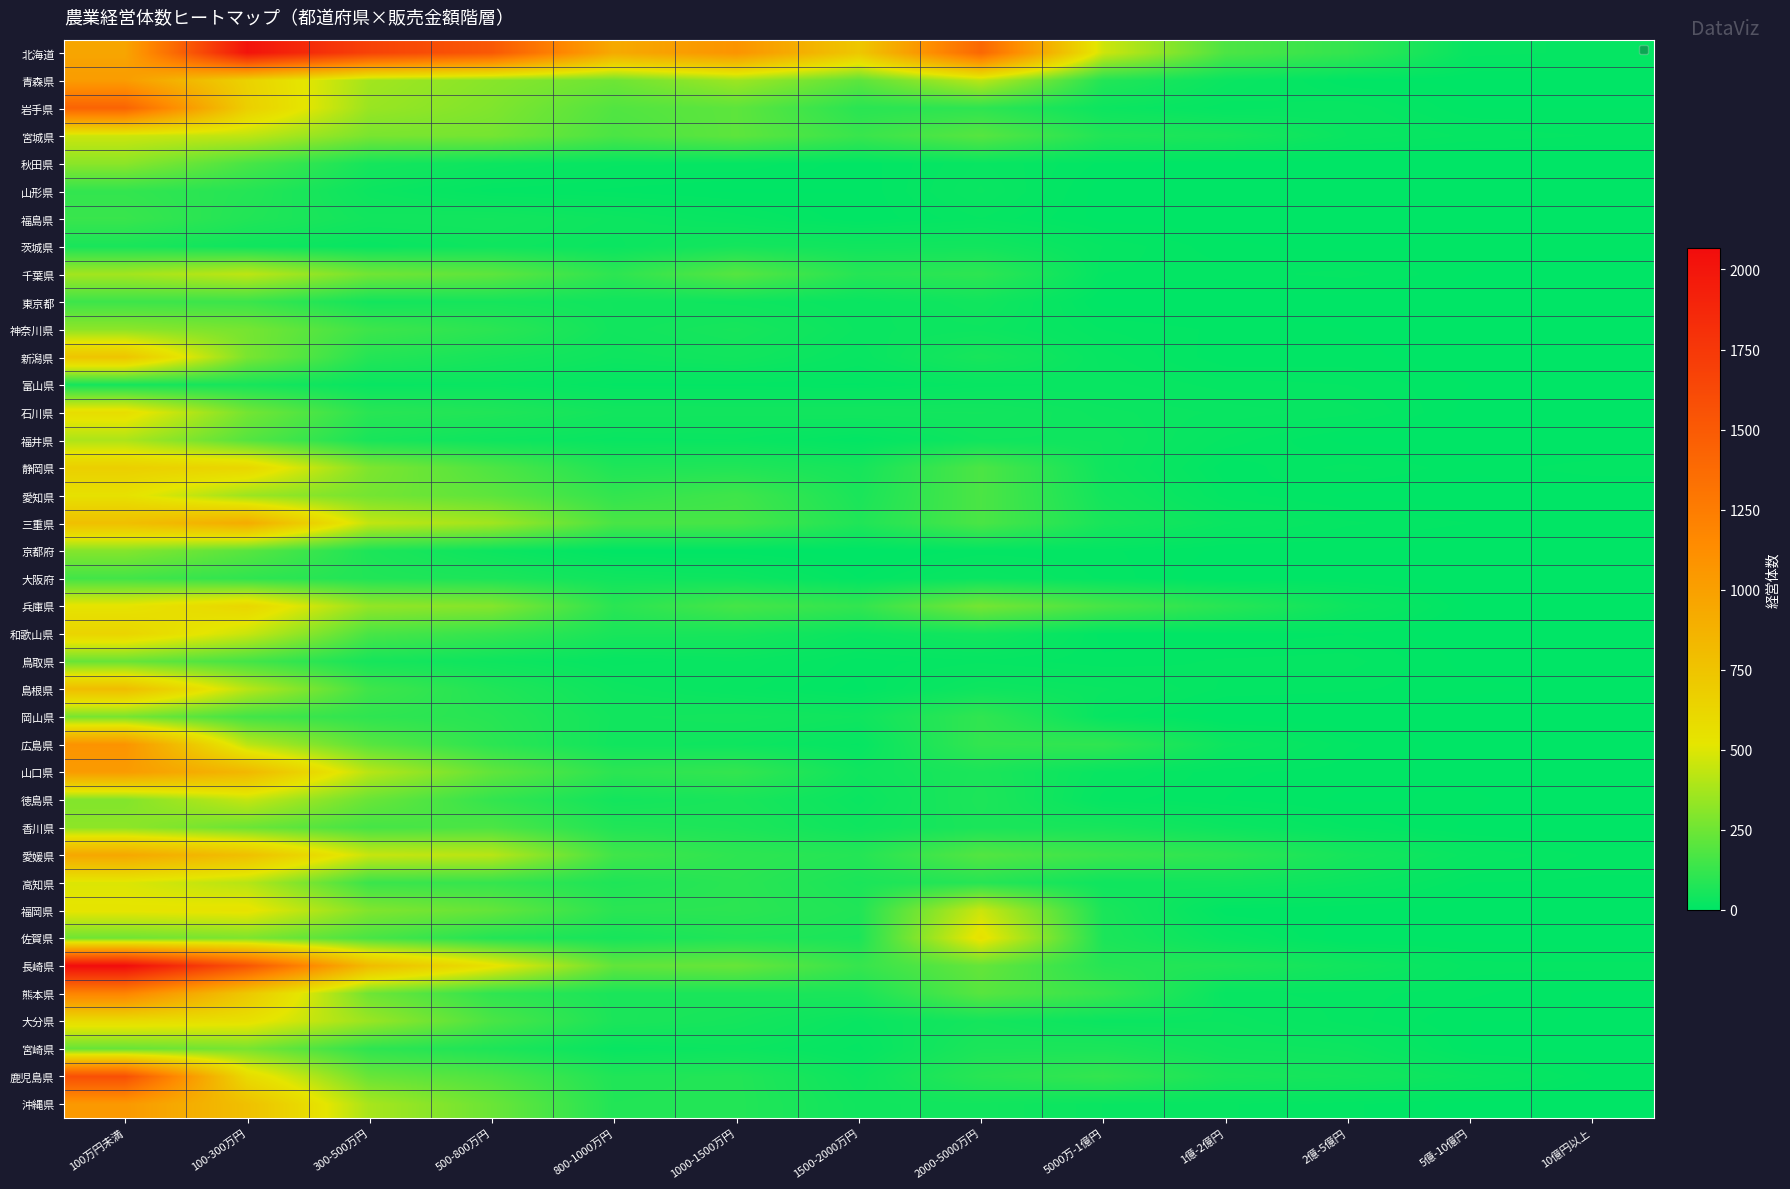

Reading left to right, list all the values displayed in this chart.

北海道: 100万円未満=962	100-300万円=2013	300-500万円=1674	500-800万円=1512	800-1000万円=929	1000-1500万円=1083	1500-2000万円=725	2000-5000万円=1403	5000万-1億円=463	1億-2億円=175	2億-5億円=117	5億-10億円=18	10億円以上=15
青森県: 100万円未満=1025	100-300万円=650	300-500万円=367	500-800万円=307	800-1000万円=251	1000-1500万円=357	1500-2000万円=210	2000-5000万円=419	5000万-1億円=79	1億-2億円=26	2億-5億円=4	5億-10億円=3	10億円以上=4
岩手県: 100万円未満=1432	100-300万円=671	300-500万円=347	500-800万円=290	800-1000万円=186	1000-1500万円=211	1500-2000万円=95	2000-5000万円=104	5000万-1億円=29	1億-2億円=13	2億-5億円=20	5億-10億円=4	10億円以上=4
宮城県: 100万円未満=458	100-300万円=430	300-500万円=276	500-800万円=266	800-1000万円=170	1000-1500万円=212	1500-2000万円=130	2000-5000万円=197	5000万-1億円=77	1億-2億円=59	2億-5億円=24	5億-10億円=15	10億円以上=12
秋田県: 100万円未満=316	100-300万円=166	300-500万円=51	500-800万円=32	800-1000万円=17	1000-1500万円=16	1500-2000万円=5	2000-5000万円=21	5000万-1億円=7	1億-2億円=0	2億-5億円=1	5億-10億円=0	10億円以上=0
山形県: 100万円未満=115	100-300万円=85	300-500万円=29	500-800万円=10	800-1000万円=7	1000-1500万円=3	1500-2000万円=4	2000-5000万円=25	5000万-1億円=1	1億-2億円=3	2億-5億円=2	5億-10億円=0	10億円以上=0
福島県: 100万円未満=130	100-300万円=77	300-500万円=43	500-800万円=45	800-1000万円=31	1000-1500万円=19	1500-2000万円=4	2000-5000万円=16	5000万-1億円=2	1億-2億円=1	2億-5億円=4	5億-10億円=3	10億円以上=2
茨城県: 100万円未満=59	100-300万円=37	300-500万円=20	500-800万円=35	800-1000万円=26	1000-1500万円=49	1500-2000万円=39	2000-5000万円=43	5000万-1億円=16	1億-2億円=5	2億-5億円=2	5億-10億円=6	10億円以上=6
千葉県: 100万円未満=368	100-300万円=429	300-500万円=257	500-800万円=213	800-1000万円=103	1000-1500万円=196	1500-2000万円=87	2000-5000万円=103	5000万-1億円=12	1億-2億円=10	2億-5億円=14	5億-10億円=4	10億円以上=0
東京都: 100万円未満=139	100-300万円=134	300-500万円=45	500-800万円=51	800-1000万円=40	1000-1500万円=34	1500-2000万円=24	2000-5000万円=41	5000万-1億円=2	1億-2億円=0	2億-5億円=1	5億-10億円=0	10億円以上=1
神奈川県: 100万円未満=320	100-300万円=268	300-500万円=140	500-800万円=98	800-1000万円=41	1000-1500万円=54	1500-2000万円=27	2000-5000万円=31	5000万-1億円=12	1億-2億円=7	2億-5億円=4	5億-10億円=0	10億円以上=3
新潟県: 100万円未満=745	100-300万円=276	300-500万円=83	500-800万円=54	800-1000万円=33	1000-1500万円=41	1500-2000万円=20	2000-5000万円=56	5000万-1億円=18	1億-2億円=5	2億-5億円=6	5億-10億円=0	10億円以上=1
富山県: 100万円未満=49	100-300万円=55	300-500万円=21	500-800万円=25	800-1000万円=11	1000-1500万円=11	1500-2000万円=7	2000-5000万円=18	5000万-1億円=22	1億-2億円=14	2億-5億円=12	5億-10億円=4	10億円以上=1
石川県: 100万円未満=572	100-300万円=264	300-500万円=94	500-800万円=75	800-1000万円=44	1000-1500万円=43	1500-2000万円=44	2000-5000万円=45	5000万-1億円=30	1億-2億円=23	2億-5億円=18	5億-10億円=2	10億円以上=1
福井県: 100万円未満=390	100-300万円=193	300-500万円=56	500-800万円=34	800-1000万円=22	1000-1500万円=24	1500-2000万円=8	2000-5000万円=36	5000万-1億円=36	1億-2億円=15	2億-5億円=2	5億-10億円=0	10億円以上=0
静岡県: 100万円未満=671	100-300万円=623	300-500万円=285	500-800万円=178	800-1000万円=72	1000-1500万円=76	1500-2000万円=51	2000-5000万円=173	5000万-1億円=36	1億-2億円=5	2億-5億円=14	5億-10億円=5	10億円以上=11
愛知県: 100万円未満=546	100-300万円=352	300-500万円=264	500-800万円=212	800-1000万円=115	1000-1500万円=144	1500-2000万円=61	2000-5000万円=171	5000万-1億円=45	1億-2億円=10	2億-5億円=3	5億-10億円=0	10億円以上=1
三重県: 100万円未満=781	100-300万円=917	300-500万円=437	500-800万円=364	800-1000万円=168	1000-1500万円=160	1500-2000万円=73	2000-5000万円=169	5000万-1億円=57	1億-2億円=25	2億-5億円=13	5億-10億円=8	10億円以上=6
京都府: 100万円未満=301	100-300万円=201	300-500万円=67	500-800万円=30	800-1000万円=4	1000-1500万円=5	1500-2000万円=1	2000-5000万円=10	5000万-1億円=9	1億-2億円=3	2億-5億円=4	5億-10億円=1	10億円以上=0
大阪府: 100万円未満=152	100-300万円=109	300-500万円=75	500-800万円=65	800-1000万円=38	1000-1500万円=32	1500-2000万円=8	2000-5000万円=25	5000万-1億円=11	1億-2億円=0	2億-5億円=4	5億-10億円=0	10億円以上=0
兵庫県: 100万円未満=530	100-300万円=622	300-500万円=333	500-800万円=301	800-1000万円=96	1000-1500万円=159	1500-2000万円=115	2000-5000万円=267	5000万-1億円=162	1億-2億円=92	2億-5億円=32	5億-10億円=3	10億円以上=0
和歌山県: 100万円未満=636	100-300万円=451	300-500万円=166	500-800万円=122	800-1000万円=58	1000-1500万円=55	1500-2000万円=26	2000-5000万円=45	5000万-1億円=6	1億-2億円=5	2億-5億円=8	5億-10億円=1	10億円以上=2
鳥取県: 100万円未満=237	100-300万円=154	300-500万円=53	500-800万円=34	800-1000万円=18	1000-1500万円=24	1500-2000万円=10	2000-5000万円=15	5000万-1億円=9	1億-2億円=13	2億-5億円=14	5億-10億円=2	10億円以上=3
島根県: 100万円未満=797	100-300万円=418	300-500万円=143	500-800万円=75	800-1000万円=32	1000-1500万円=18	1500-2000万円=6	2000-5000万円=34	5000万-1億円=25	1億-2億円=11	2億-5億円=9	5億-10億円=5	10億円以上=3
岡山県: 100万円未満=269	100-300万円=152	300-500万円=107	500-800万円=90	800-1000万円=43	1000-1500万円=48	1500-2000万円=36	2000-5000万円=111	5000万-1億円=16	1億-2億円=0	2億-5億円=0	5億-10億円=0	10億円以上=0
広島県: 100万円未満=1086	100-300万円=422	300-500万円=199	500-800万円=100	800-1000万円=40	1000-1500万円=33	1500-2000万円=15	2000-5000万円=116	5000万-1億円=109	1億-2億円=31	2億-5億円=9	5億-10億円=1	10億円以上=1
山口県: 100万円未満=1031	100-300万円=834	300-500万円=415	500-800万円=221	800-1000万円=101	1000-1500万円=118	1500-2000万円=37	2000-5000万円=63	5000万-1億円=21	1億-2億円=9	2億-5億円=6	5億-10億円=2	10億円以上=0
徳島県: 100万円未満=295	100-300万円=444	300-500万円=238	500-800万円=117	800-1000万円=45	1000-1500万円=58	1500-2000万円=26	2000-5000万円=68	5000万-1億円=14	1億-2億円=8	2億-5億円=3	5億-10億円=5	10億円以上=0
香川県: 100万円未満=320	100-300万円=244	300-500万円=158	500-800万円=173	800-1000万円=76	1000-1500万円=66	1500-2000万円=36	2000-5000万円=62	5000万-1億円=54	1億-2億円=29	2億-5億円=12	5億-10億円=3	10億円以上=1
愛媛県: 100万円未満=948	100-300万円=780	300-500万円=449	500-800万円=417	800-1000万円=148	1000-1500万円=105	1500-2000万円=84	2000-5000万円=190	5000万-1億円=136	1億-2億円=103	2億-5億円=52	5億-10億円=21	10億円以上=11
高知県: 100万円未満=497	100-300万円=411	300-500万円=132	500-800万円=121	800-1000万円=71	1000-1500万円=96	1500-2000万円=63	2000-5000万円=88	5000万-1億円=36	1億-2億円=42	2億-5億円=27	5億-10億円=8	10億円以上=7
福岡県: 100万円未満=528	100-300万円=541	300-500万円=292	500-800万円=227	800-1000万円=97	1000-1500万円=98	1500-2000万円=74	2000-5000万円=458	5000万-1億円=61	1億-2億円=5	2億-5億円=4	5億-10億円=1	10億円以上=0
佐賀県: 100万円未満=253	100-300万円=284	300-500万円=165	500-800万円=81	800-1000万円=53	1000-1500万円=74	1500-2000万円=63	2000-5000万円=549	5000万-1億円=64	1億-2億円=21	2億-5億円=0	5億-10億円=2	10億円以上=0
長崎県: 100万円未満=2068	100-300万円=1537	300-500万円=807	500-800万円=548	800-1000万円=222	1000-1500万円=234	1500-2000万円=124	2000-5000万円=228	5000万-1億円=88	1億-2億円=73	2億-5億円=41	5億-10億円=14	10億円以上=14
熊本県: 100万円未満=1195	100-300万円=722	300-500万円=250	500-800万円=110	800-1000万円=61	1000-1500万円=62	1500-2000万円=61	2000-5000万円=199	5000万-1億円=125	1億-2億円=18	2億-5億円=14	5億-10億円=9	10億円以上=3
大分県: 100万円未満=586	100-300万円=552	300-500万円=347	500-800万円=168	800-1000万円=63	1000-1500万円=50	1500-2000万円=23	2000-5000万円=49	5000万-1億円=26	1億-2億円=28	2億-5億円=14	5億-10億円=4	10億円以上=4
宮崎県: 100万円未満=235	100-300万円=274	300-500万円=106	500-800万円=69	800-1000万円=21	1000-1500万円=30	1500-2000万円=14	2000-5000万円=64	5000万-1億円=63	1億-2億円=37	2億-5億円=31	5億-10億円=4	10億円以上=2
鹿児島県: 100万円未満=1577	100-300万円=589	300-500万円=236	500-800万円=178	800-1000万円=73	1000-1500万円=79	1500-2000万円=31	2000-5000万円=93	5000万-1億円=117	1億-2億円=60	2億-5億円=48	5億-10億円=26	10億円以上=8
沖縄県: 100万円未満=1049	100-300万円=773	300-500万円=379	500-800万円=241	800-1000万円=77	1000-1500万円=80	1500-2000万円=39	2000-5000万円=43	5000万-1億円=24	1億-2億円=17	2億-5億円=9	5億-10億円=2	10億円以上=0